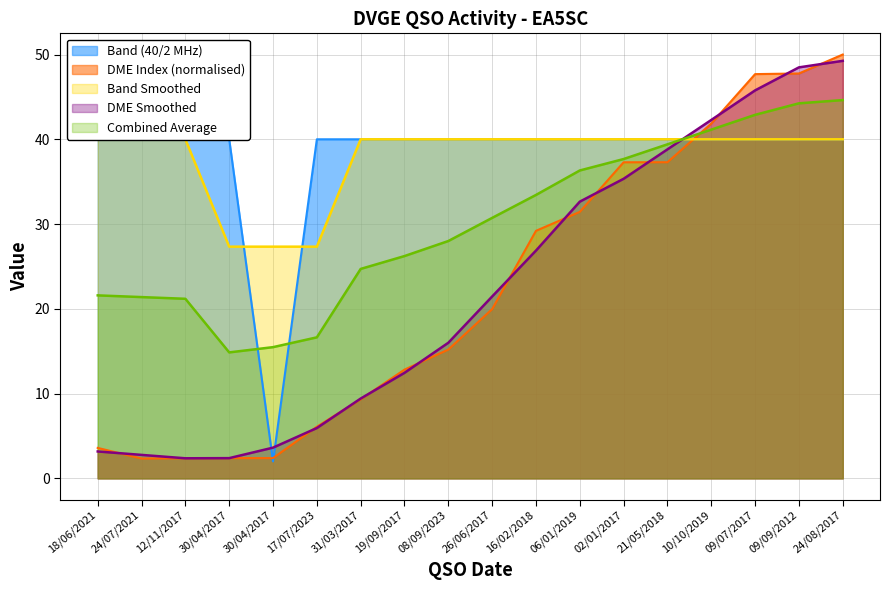

True or false: QSO by Band (40m=1, 2m=2) has more than 0 points higher than both neighbors.

False